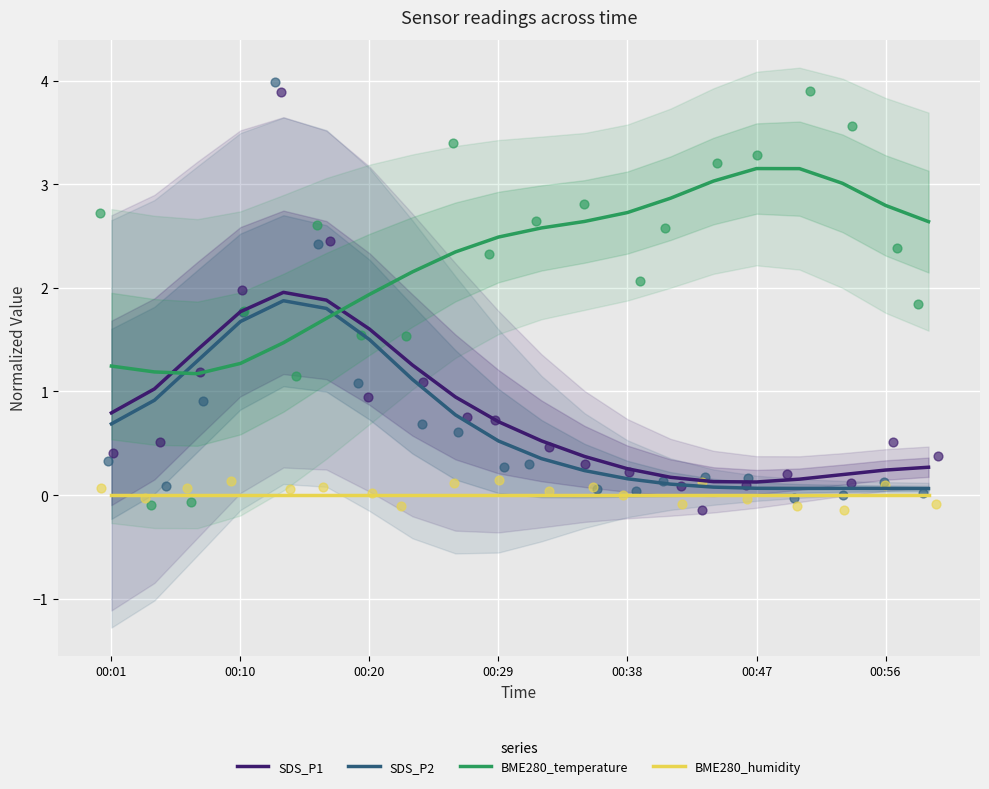

What are all the series names shown in the legend?

SDS_P1, SDS_P2, BME280_temperature, BME280_humidity